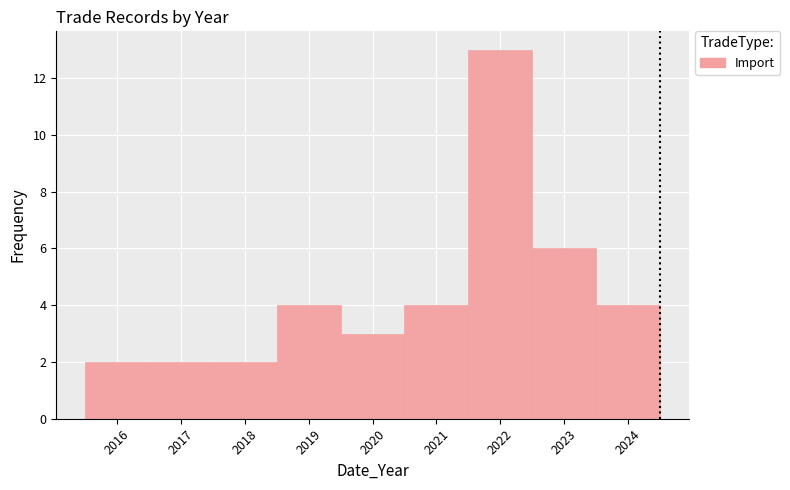

Which range on the x-axis has the tallest bar?

2021.5 to 2022.5